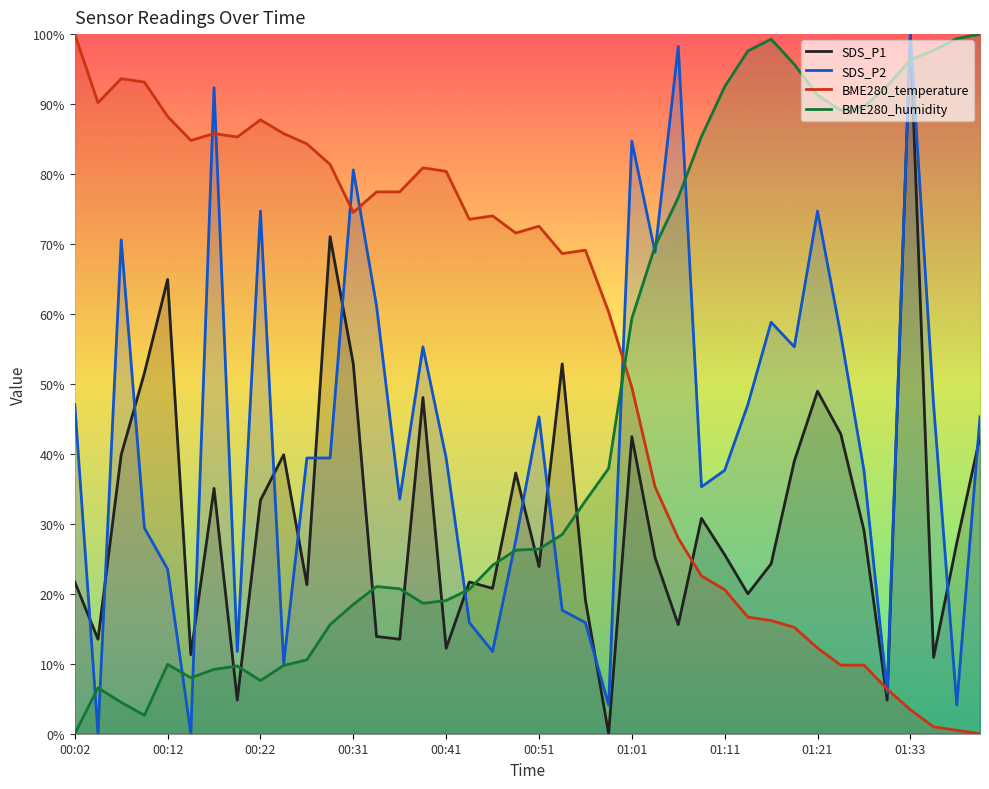

What is the total value across all series at 00:07?

208.6